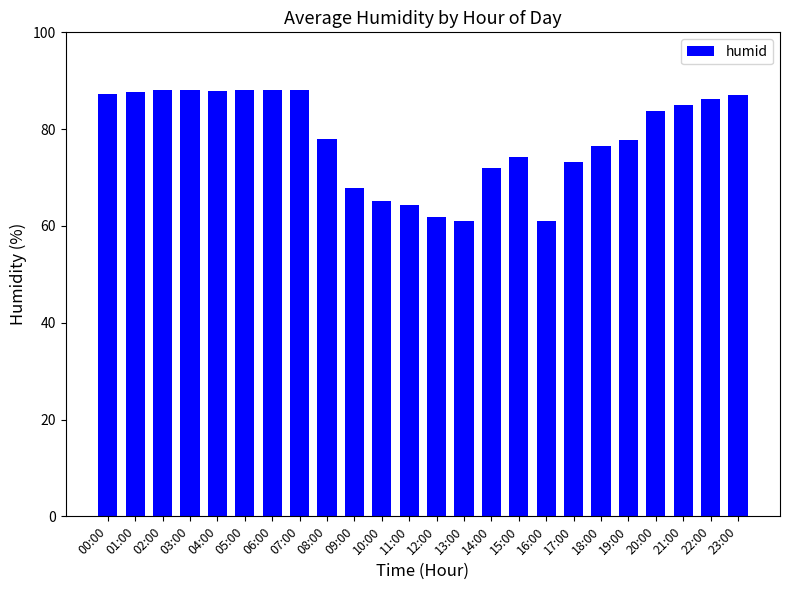

Between 15:00 and 12:00, which is larger?

15:00